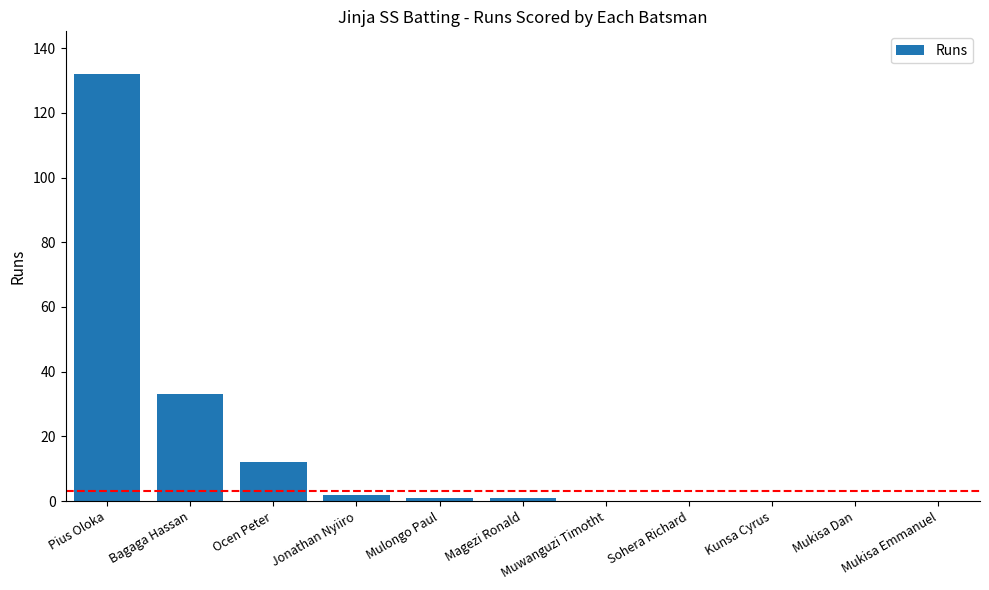

What is the change in value from Bagaga Hassan to Ocen Peter?

-21